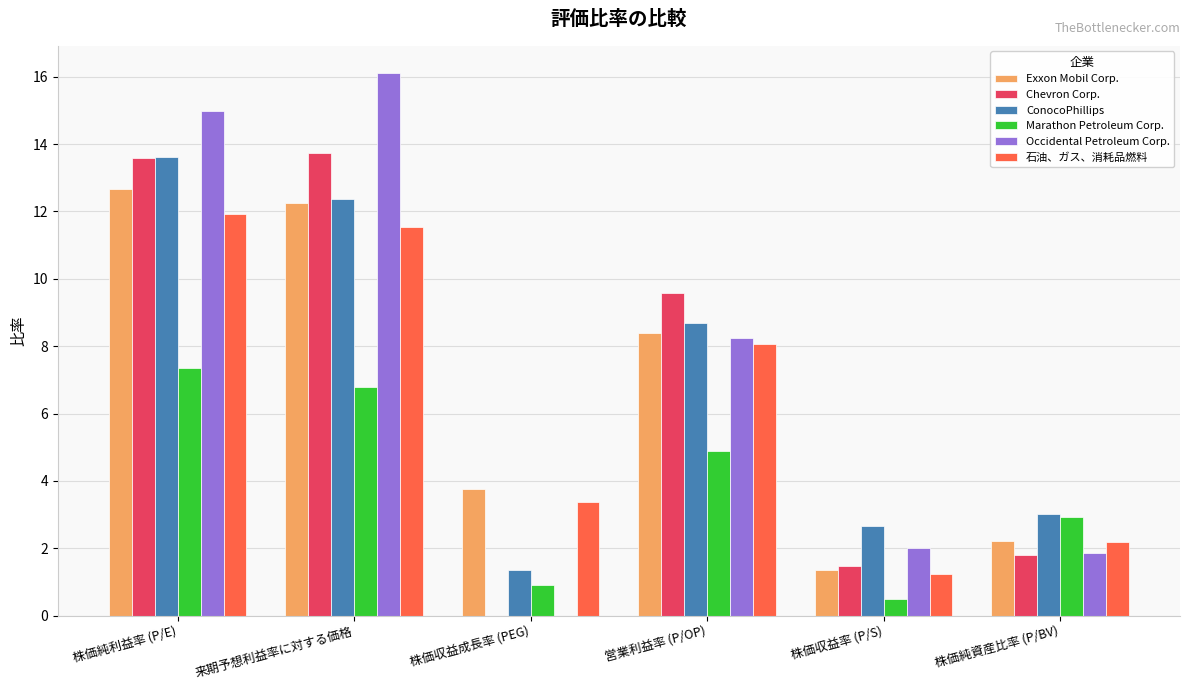

Where does the Exxon Mobil Corp. series first go above 8?

株価純利益率 (P/E)